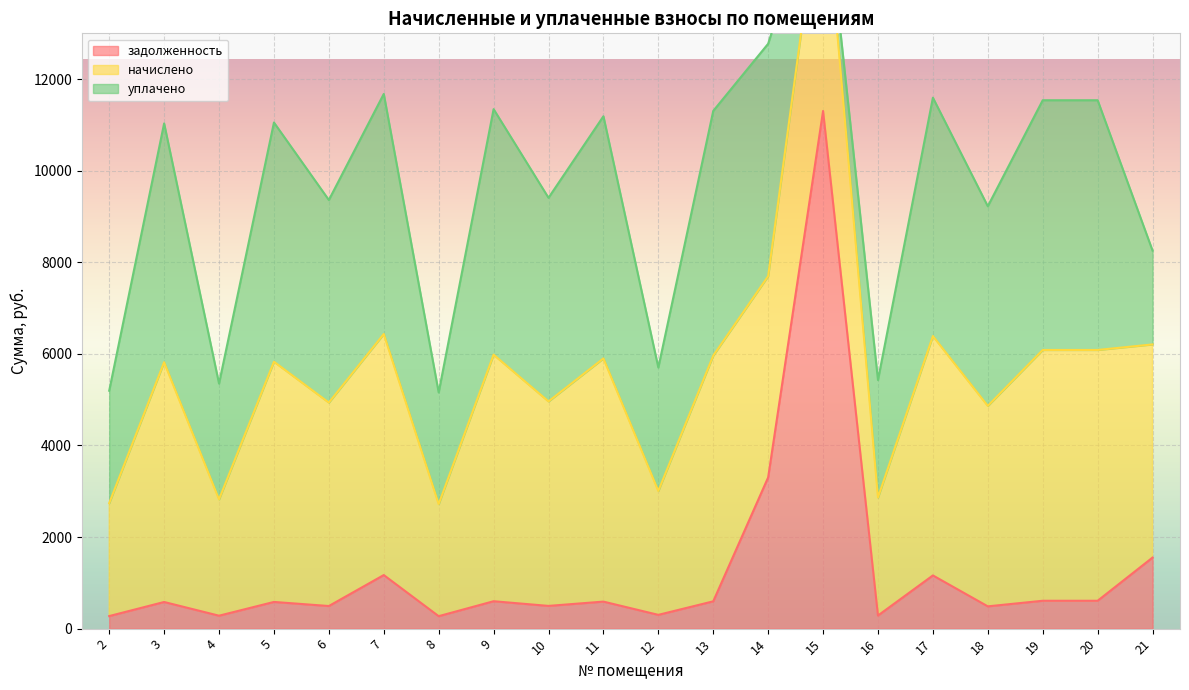

Which series ends up on top after the final intersection of задолженность and уплачено?

уплачено